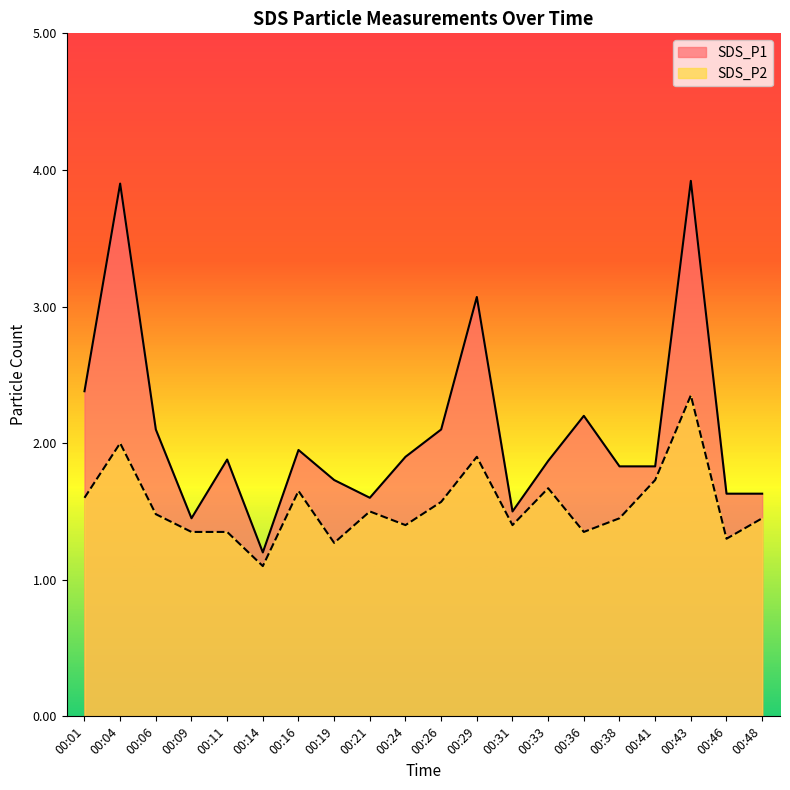

What is the value of the SDS_P1 point at the 8th from the left?

1.7